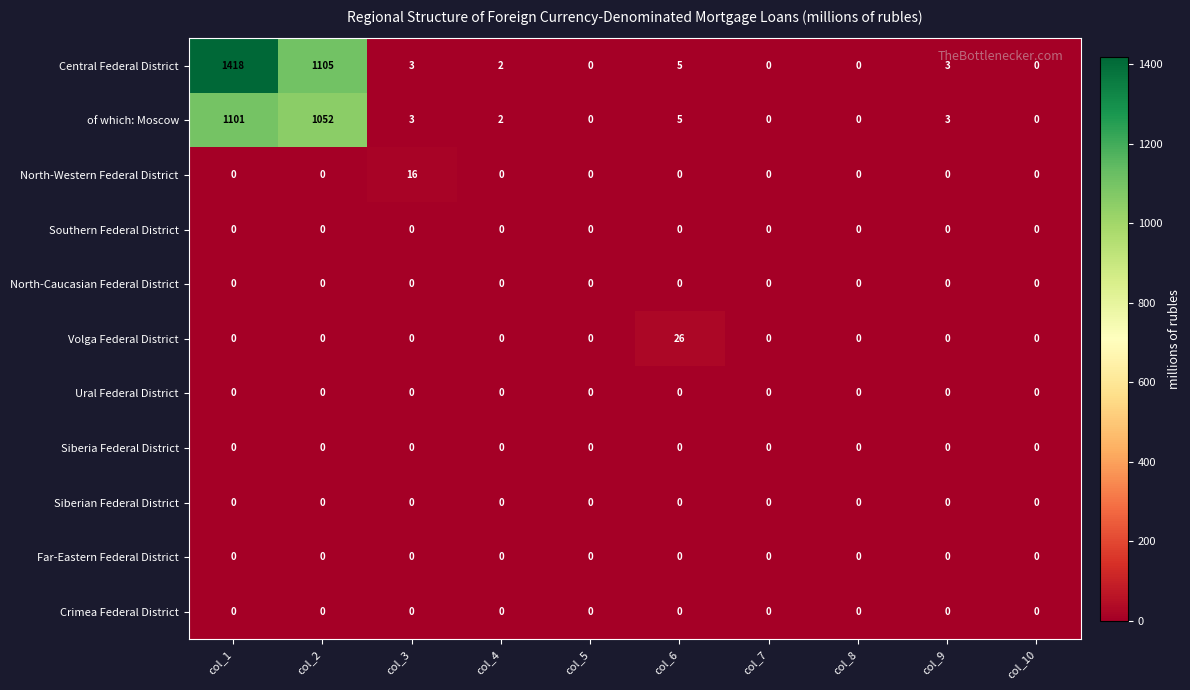

Between col_1 and col_6, which series saw the biggest shift?

Central Federal District